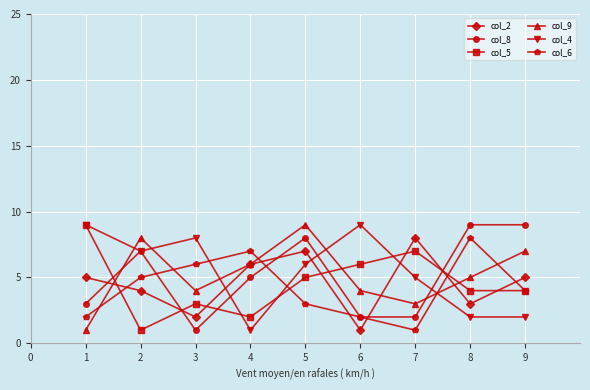

Where is col_4 nearest to the value 5?

7